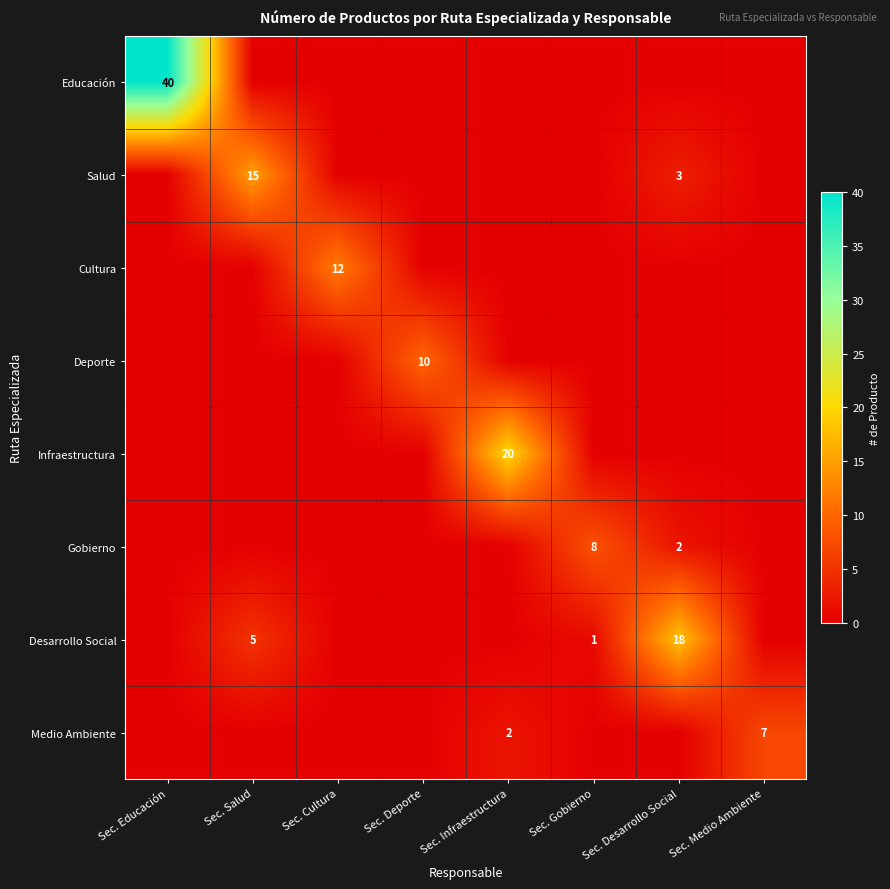

Is the value of Desarrollo Social at Sec. Desarrollo Social greater than the value of Salud at Sec. Salud?

Yes